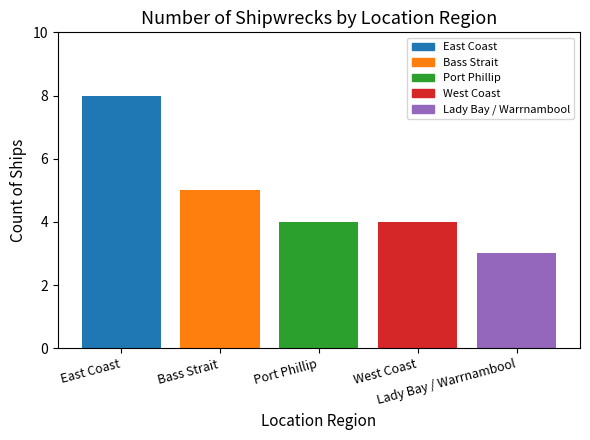

What is the sum of the values at Lady Bay / Warrnambool and East Coast?

11